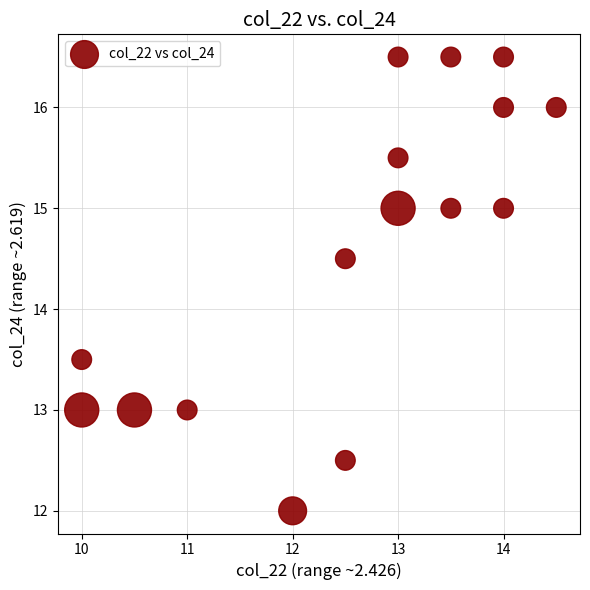

What is the range of X values (max minus min)?

4.5